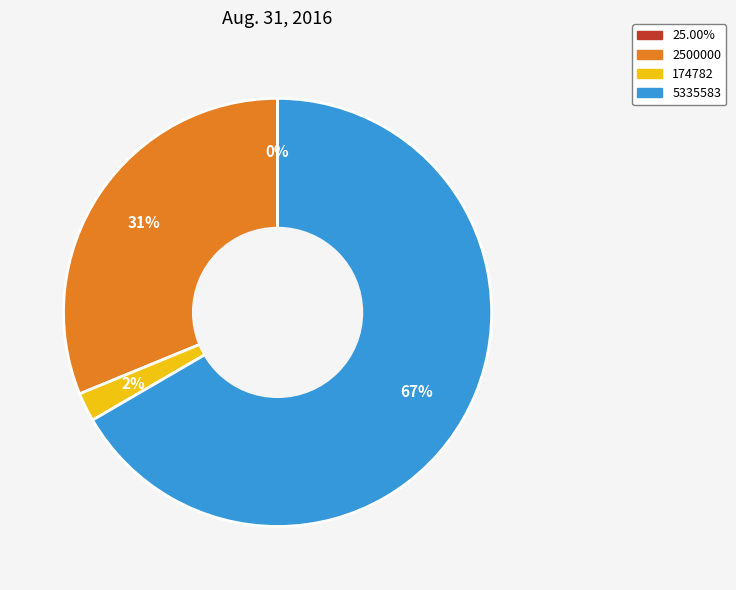

Do 5335583 and 174782 together represent more than half of the pie?

Yes